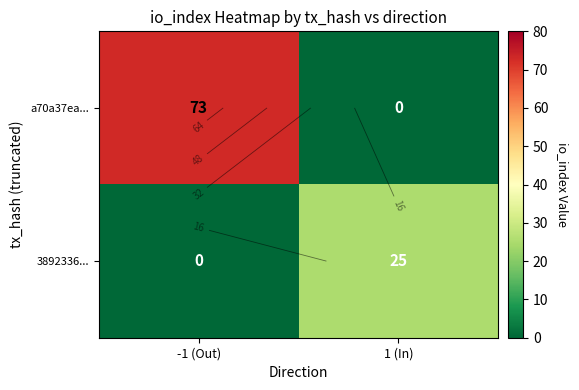

Rank the series by their average value, from lowest to highest.

3892336..., a70a37ea...